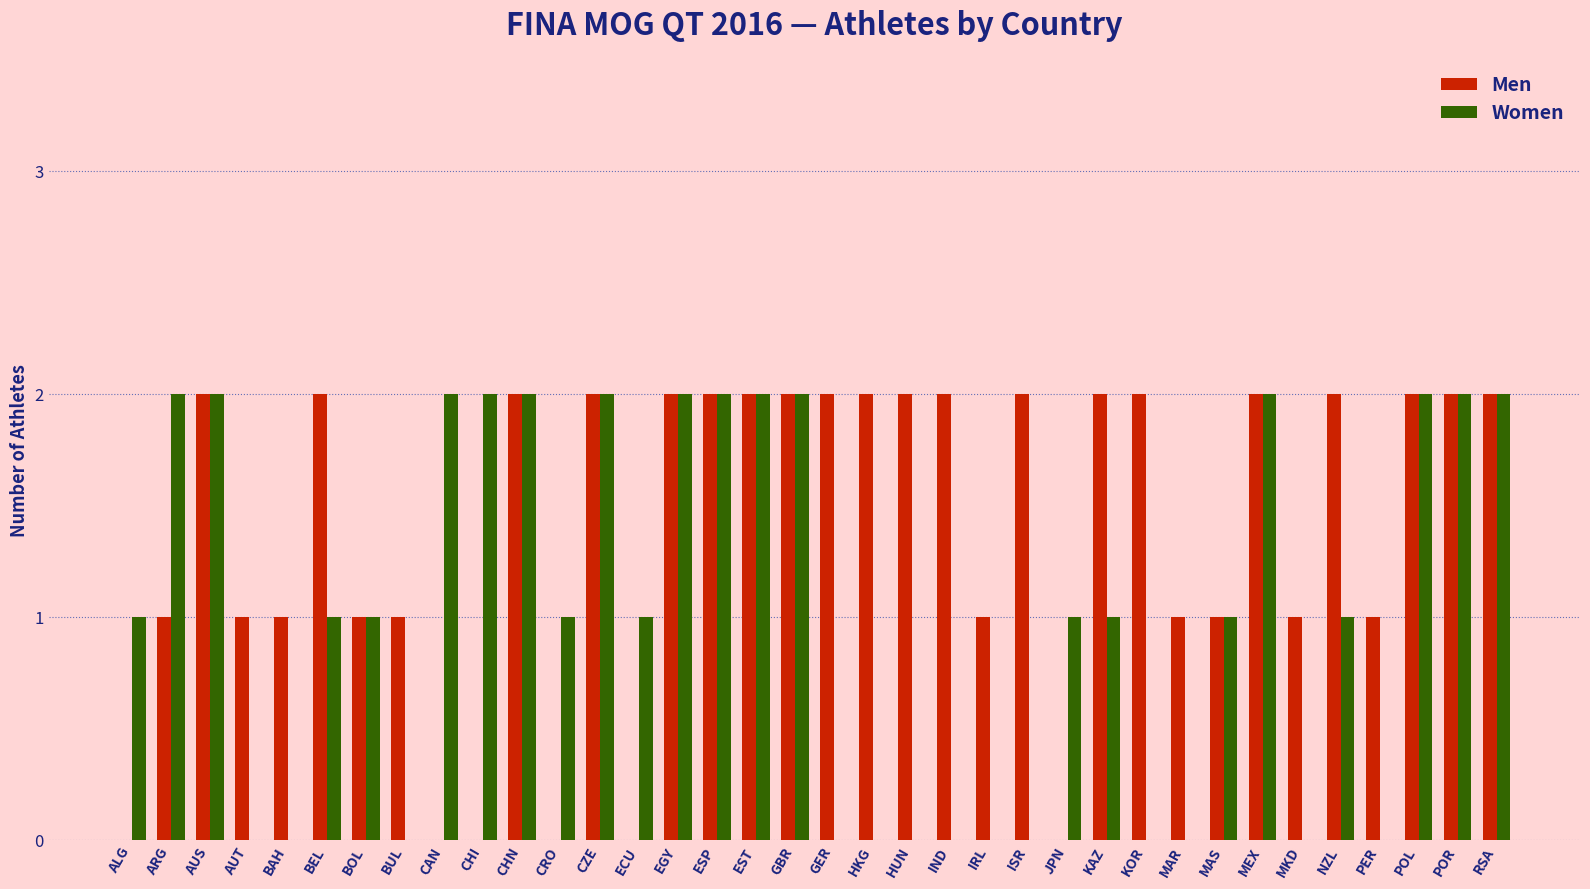

The Men series shows 2 at POR. True or false?

True